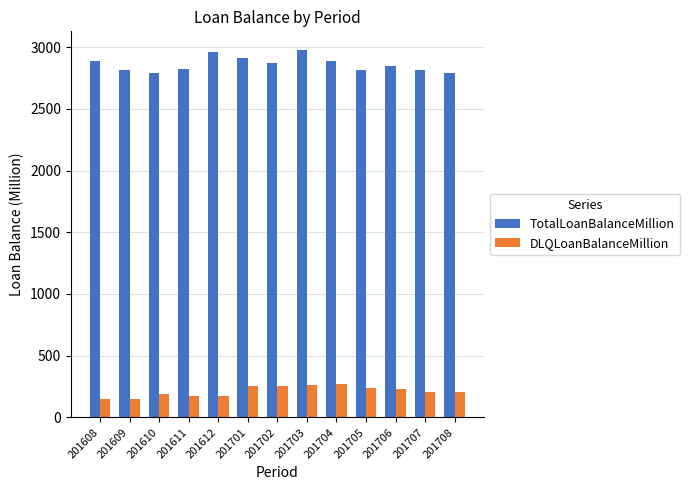

List the series in order of their overall mean, highest first.

TotalLoanBalanceMillion, DLQLoanBalanceMillion